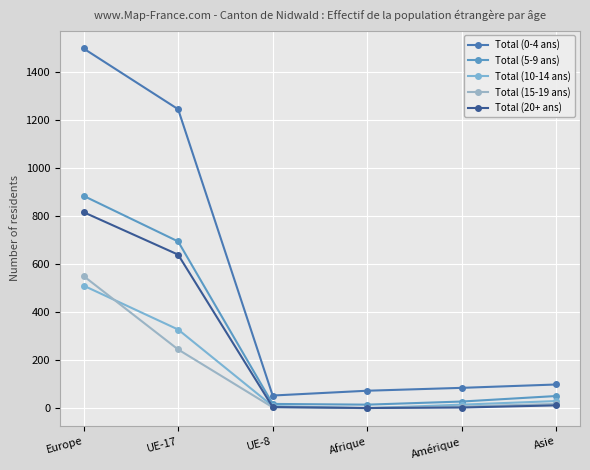

Read the Total (15-19 ans) value at Amérique.

7